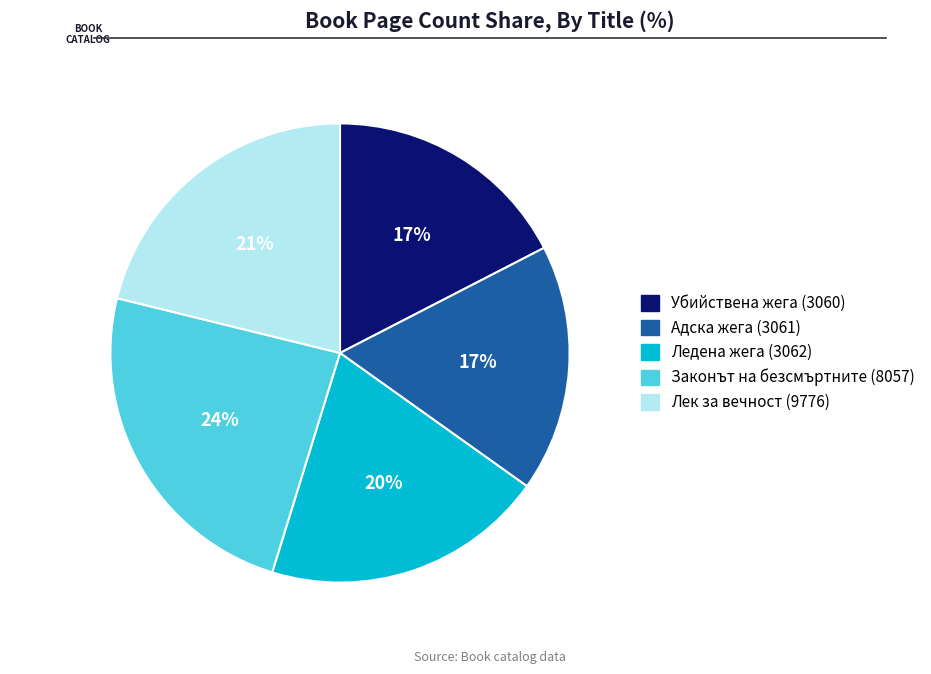

True or false: Лек за вечност (9776) accounts for 13% of the total.

False